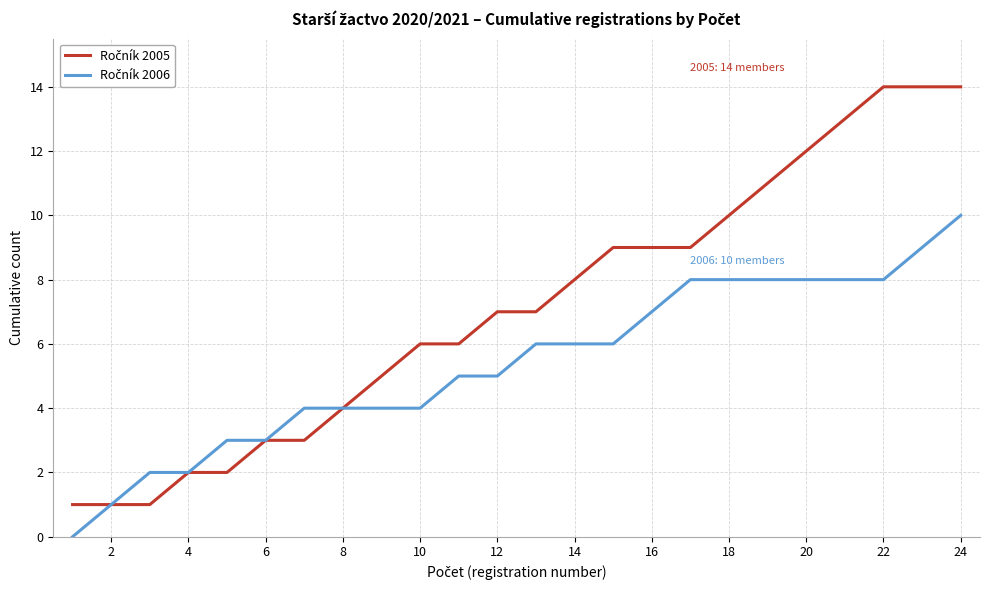

What is the greatest value displayed?

14